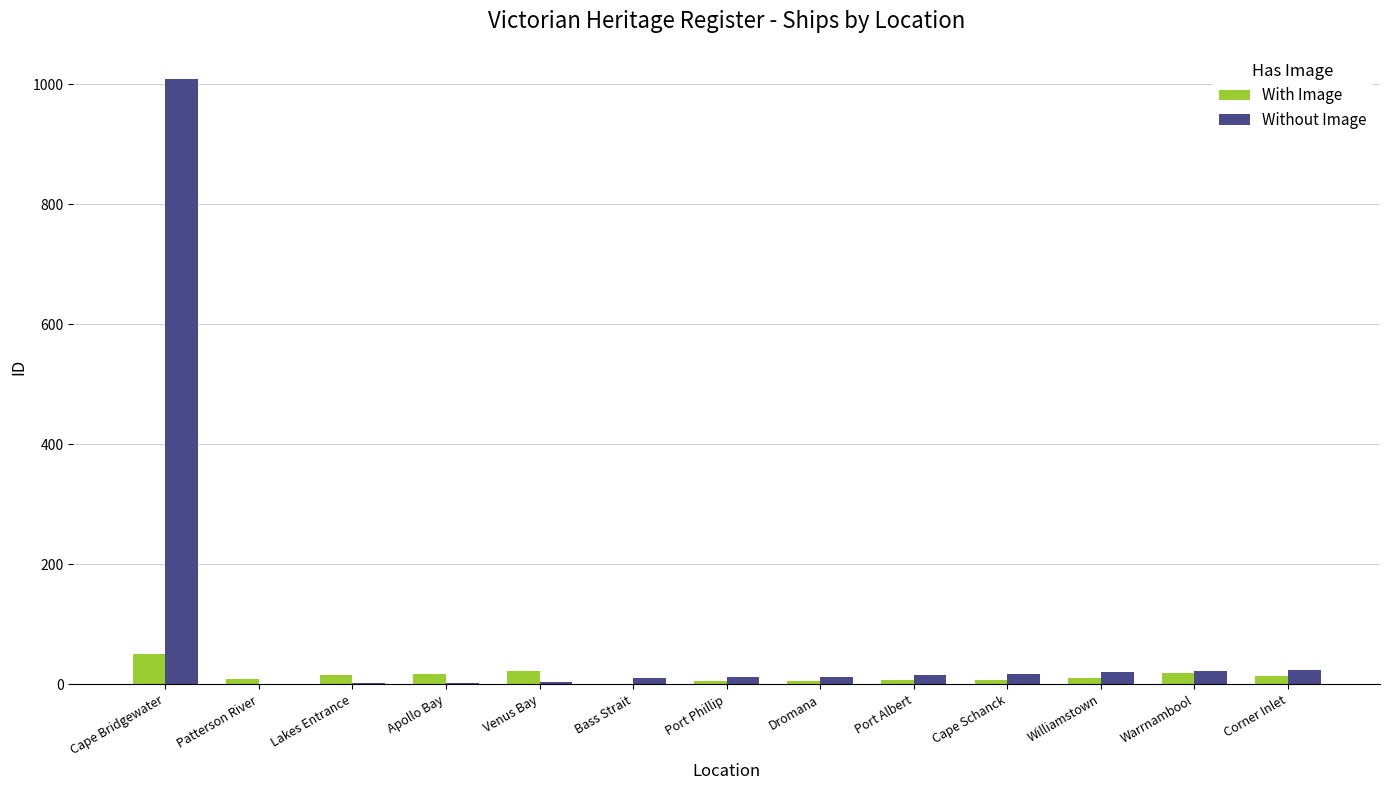

What is the greatest value displayed?

1009